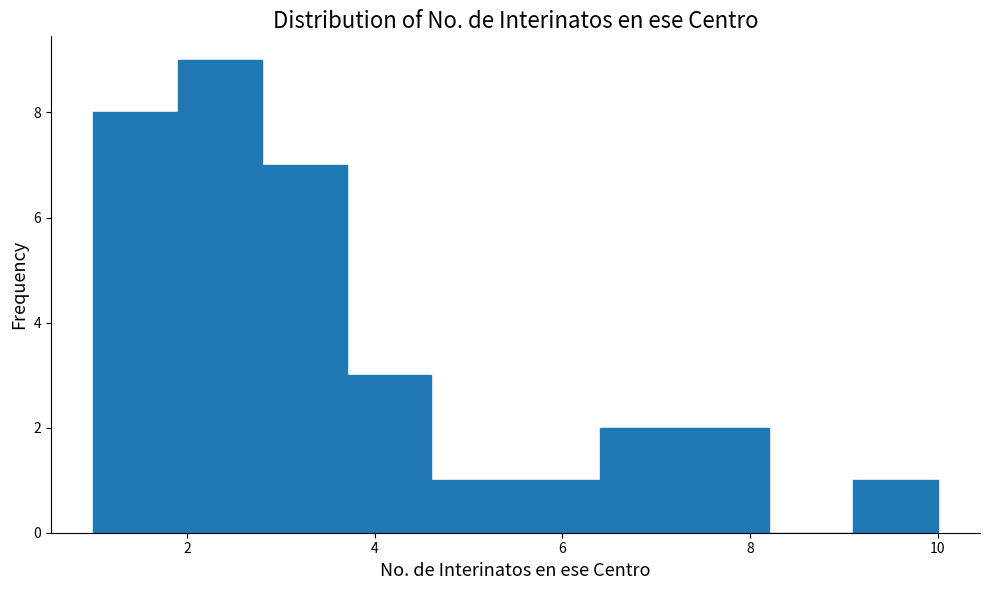

Over which range of the x-axis is the bar tallest?

1.9 to 2.8